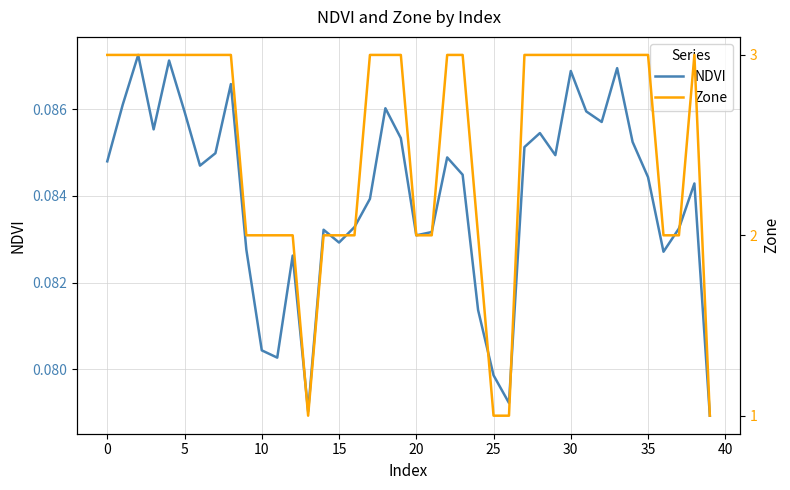

In NDVI, how many points are lower than both neighbors (excluding endpoints)?

10